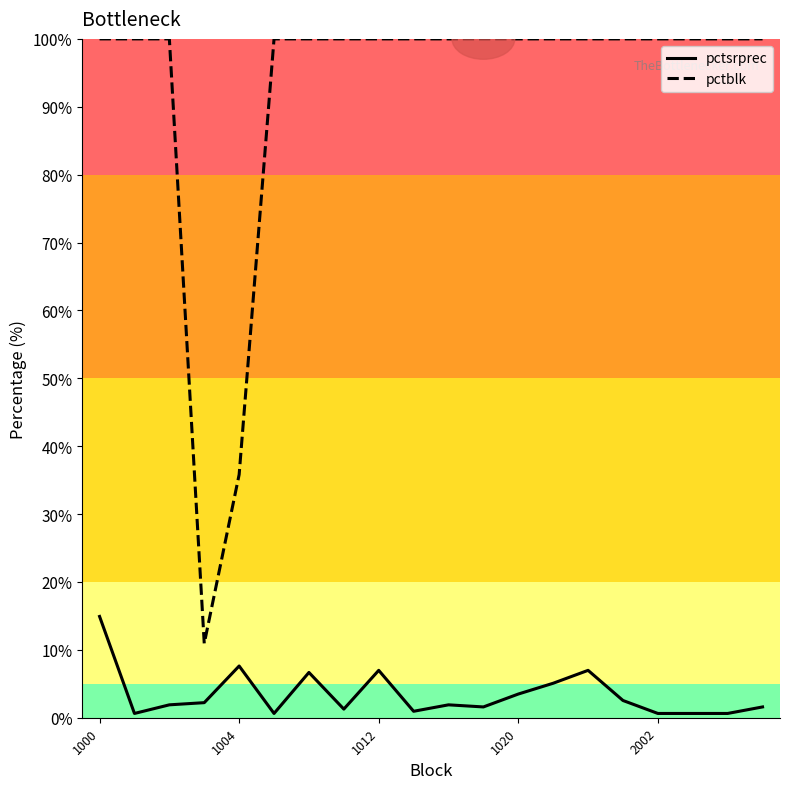

List the series in order of their peak value, lowest first.

pctsrprec, pctblk